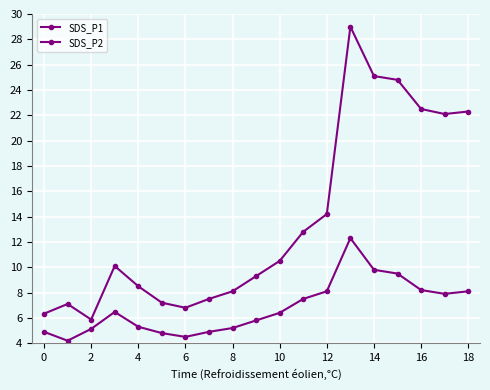

How many values in the SDS_P2 series exceed 6?

10